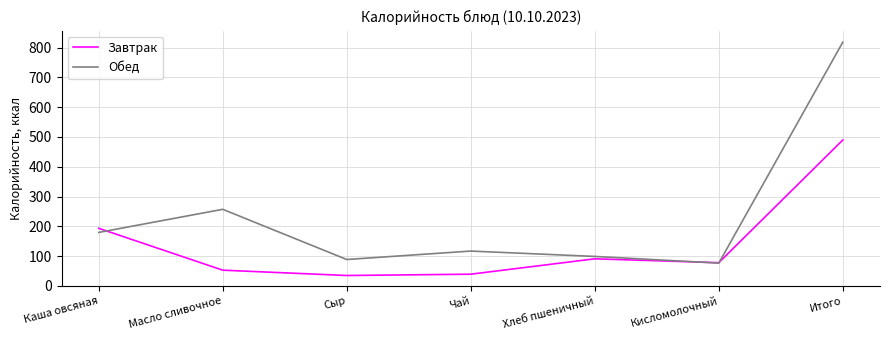

What position from the left is Масло сливочное?

2